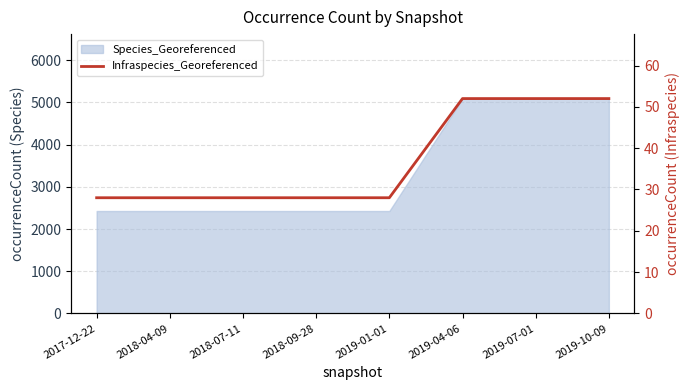

What is the value of the 6th point from the left?

52